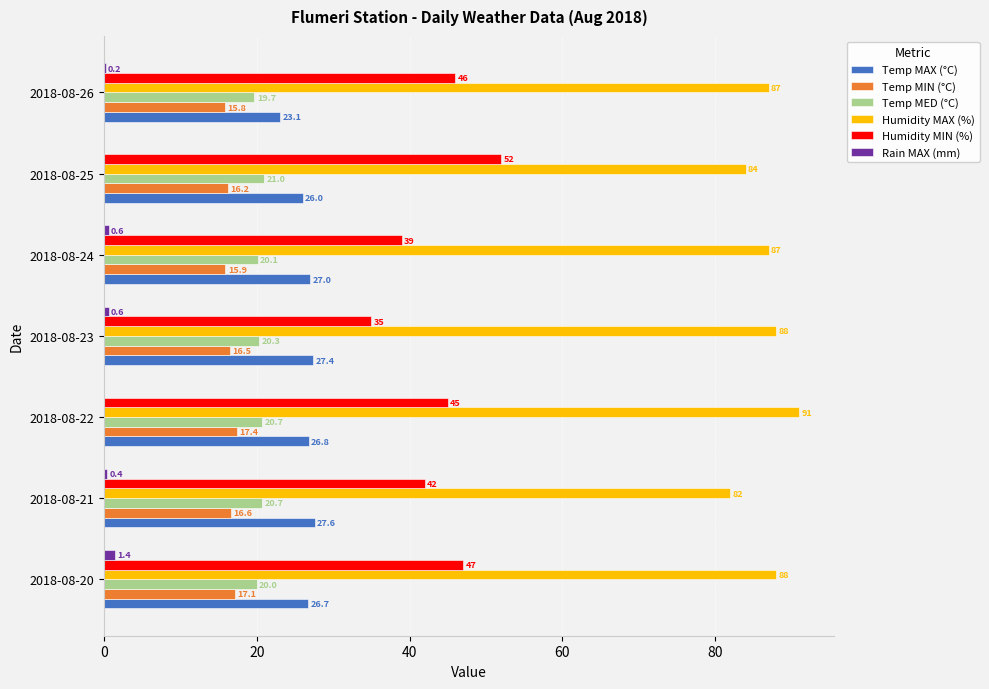

Which category has the highest value across all series?

2018-08-22